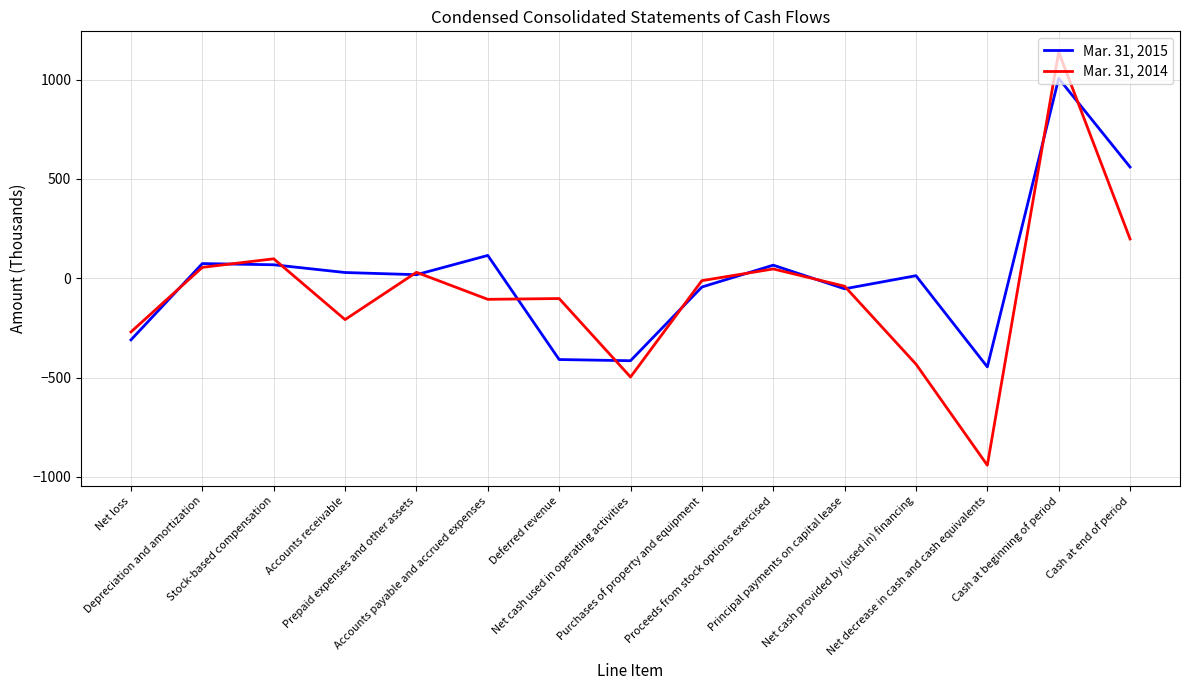

At Principal payments on capital lease, list the series in order from largest to smallest.

Mar. 31, 2014, Mar. 31, 2015